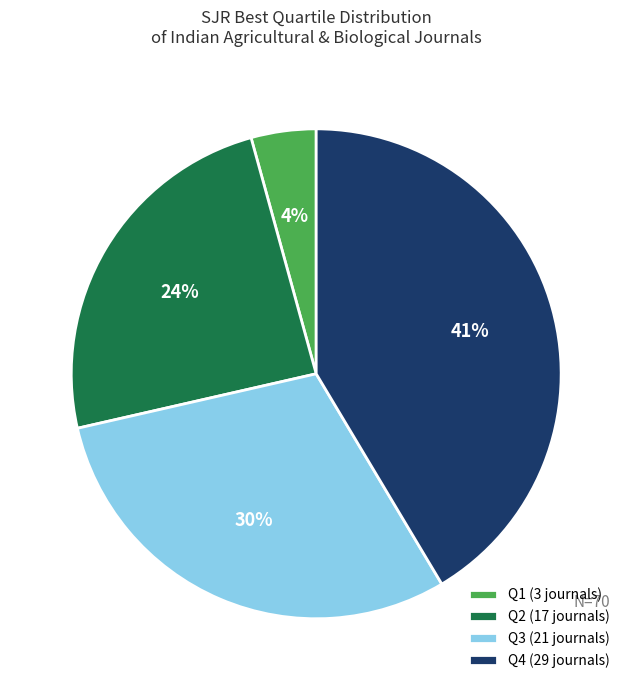

Combined, do Q1 and Q2 account for over 50%?

No